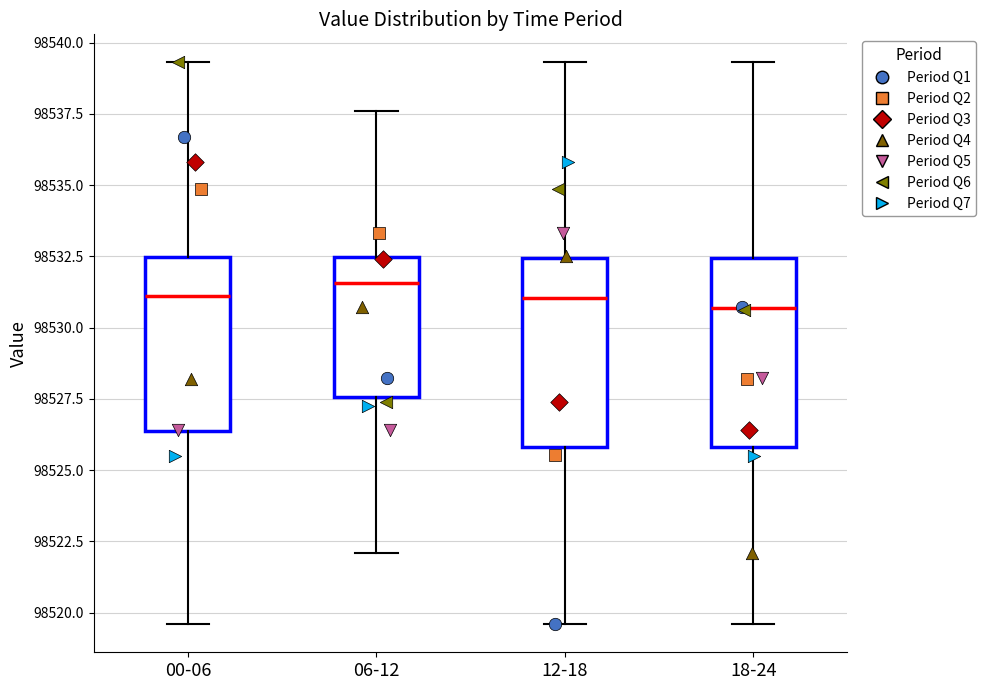

Reading left to right, transcribe this box plot: for each box, give where its median line is, the range the box spans, and where its two whiskers end, as read against the y-axis. The values are not printed on the chart, so give them approximately, as read against the axis.

00-06: median 98531.0, box 98526.5 to 98532.5, whiskers 98519.5 to 98539.5
06-12: median 98531.5, box 98527.5 to 98532.5, whiskers 98522.0 to 98537.5
12-18: median 98531.0, box 98526.0 to 98532.5, whiskers 98519.5 to 98539.5
18-24: median 98530.5, box 98526.0 to 98532.5, whiskers 98519.5 to 98539.5